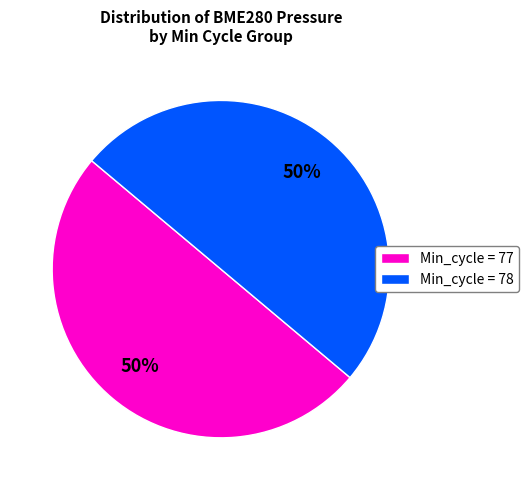

The Min_cycle = 77 slice represents 37% of the pie. True or false?

False